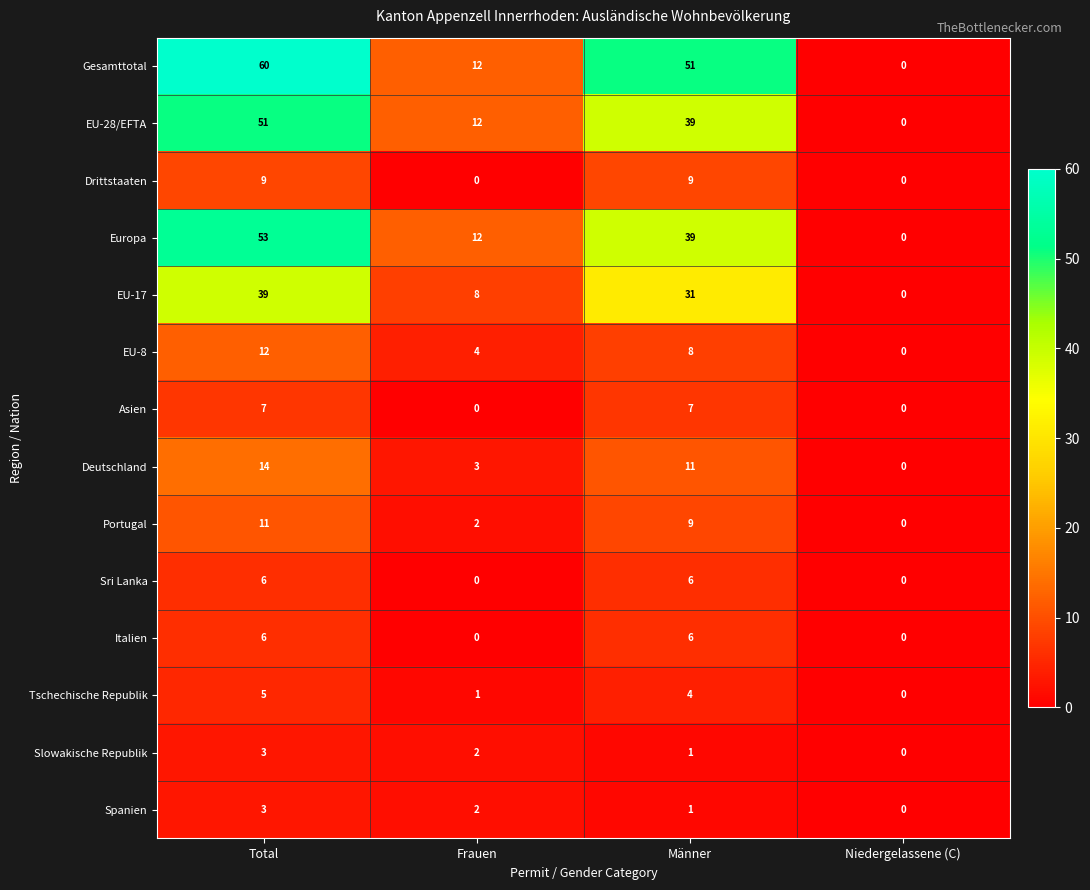

The Tschechische Republik series shows 2 at Total. True or false?

False